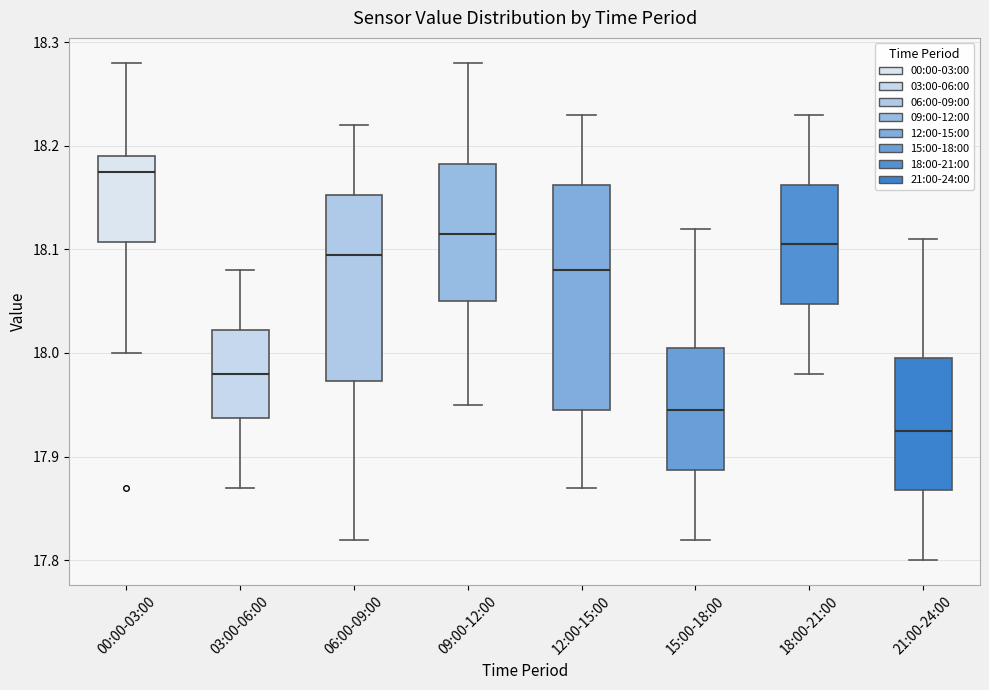

Which box's median line is the lowest?

21:00-24:00